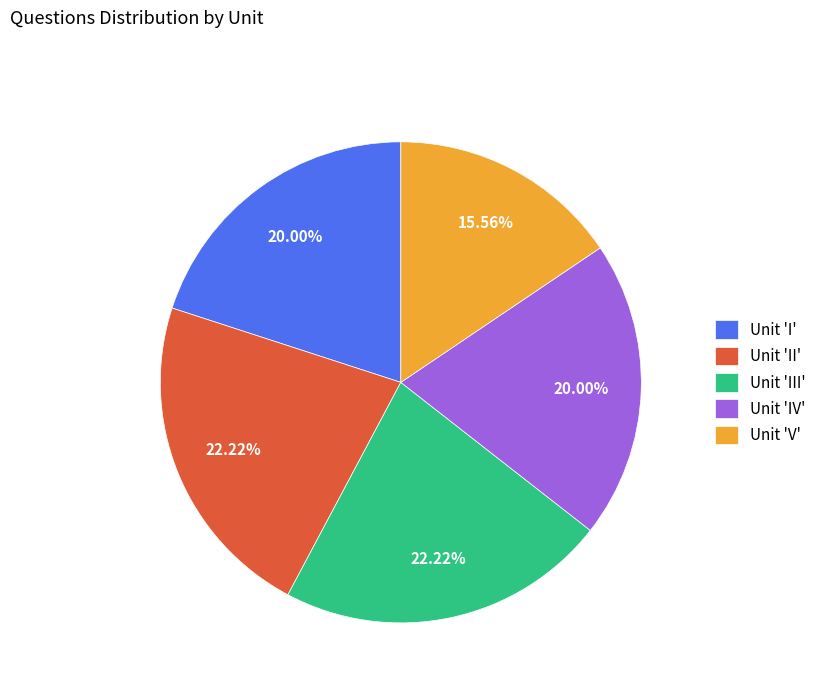

Approximately how many times larger is the value at Unit 'II' compared to Unit 'I'?

1.1